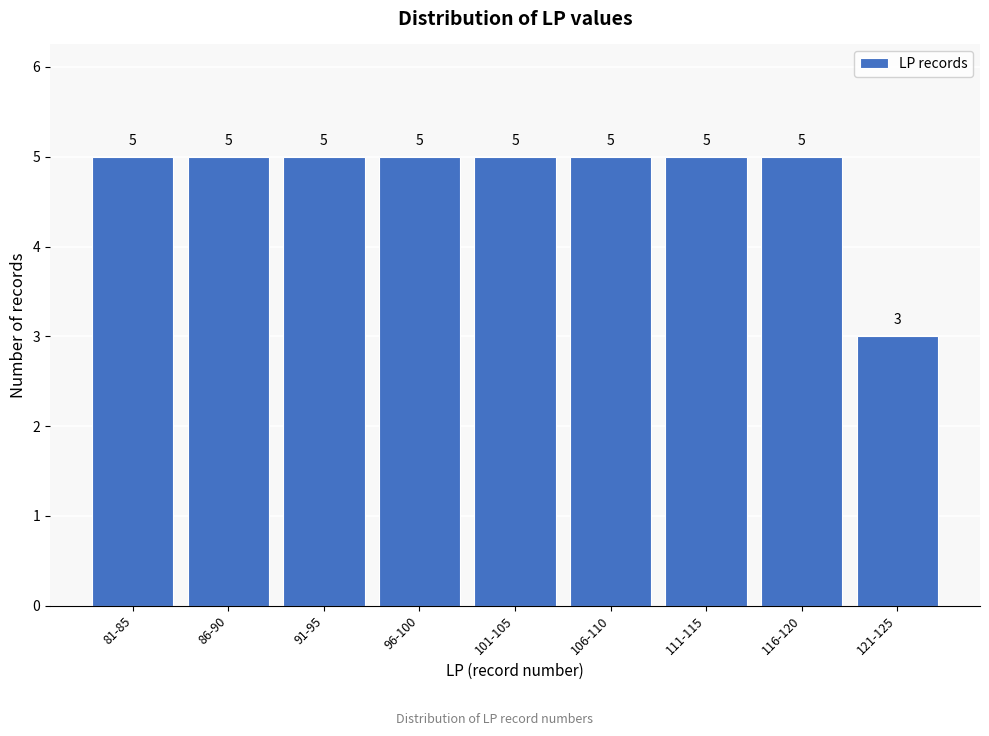

Reading left to right, list all the values displayed in this chart.

81-85=5	86-90=5	91-95=5	96-100=5	101-105=5	106-110=5	111-115=5	116-120=5	121-125=3